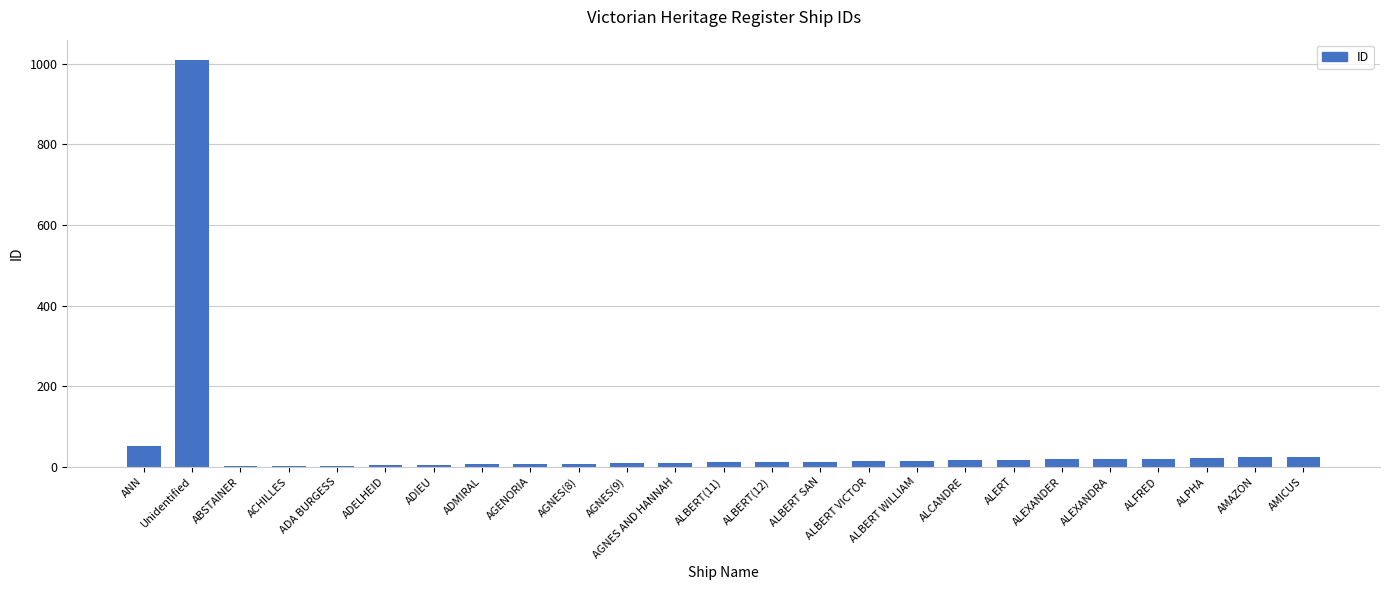

What is the ratio of the value at ALERT to the value at ALPHA?

0.8